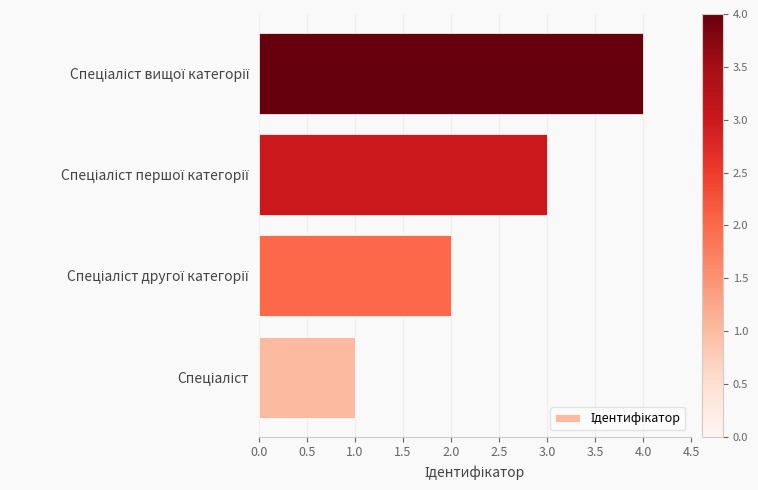

What is the sum of all values?

10